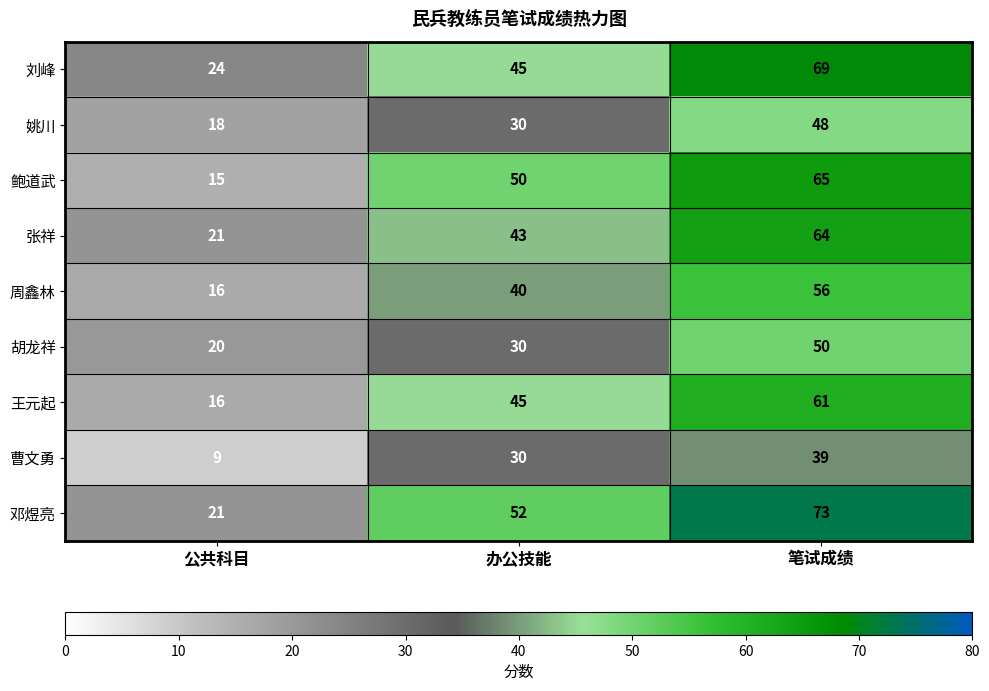

How many distinct data groups are displayed?

9